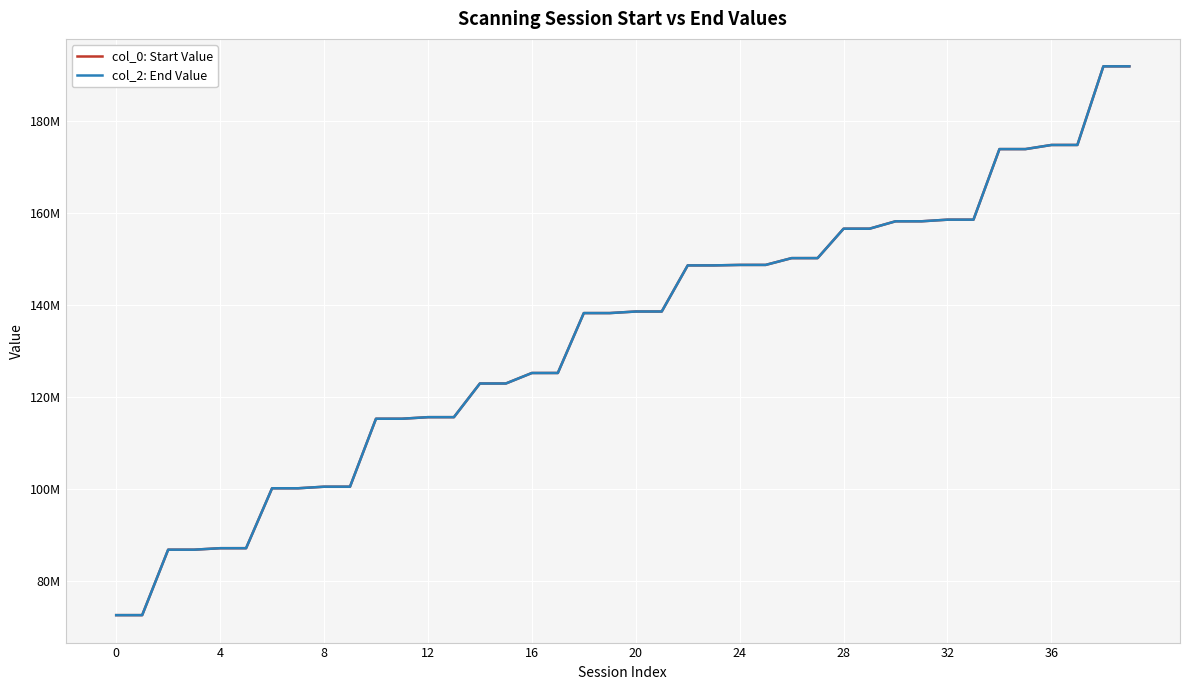

Does the chart have visible grid lines?

Yes